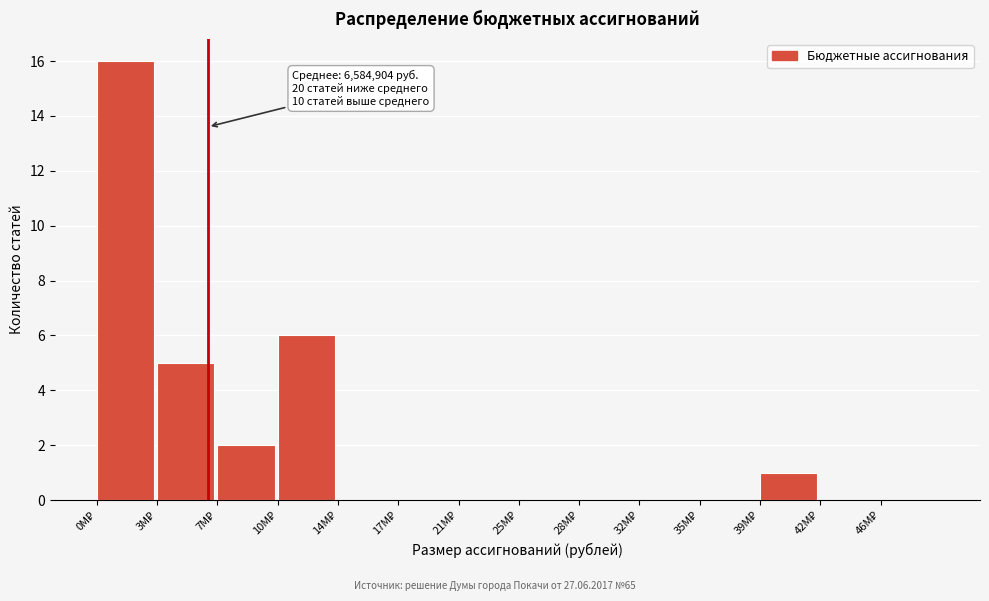

What is the sum of all values?

30